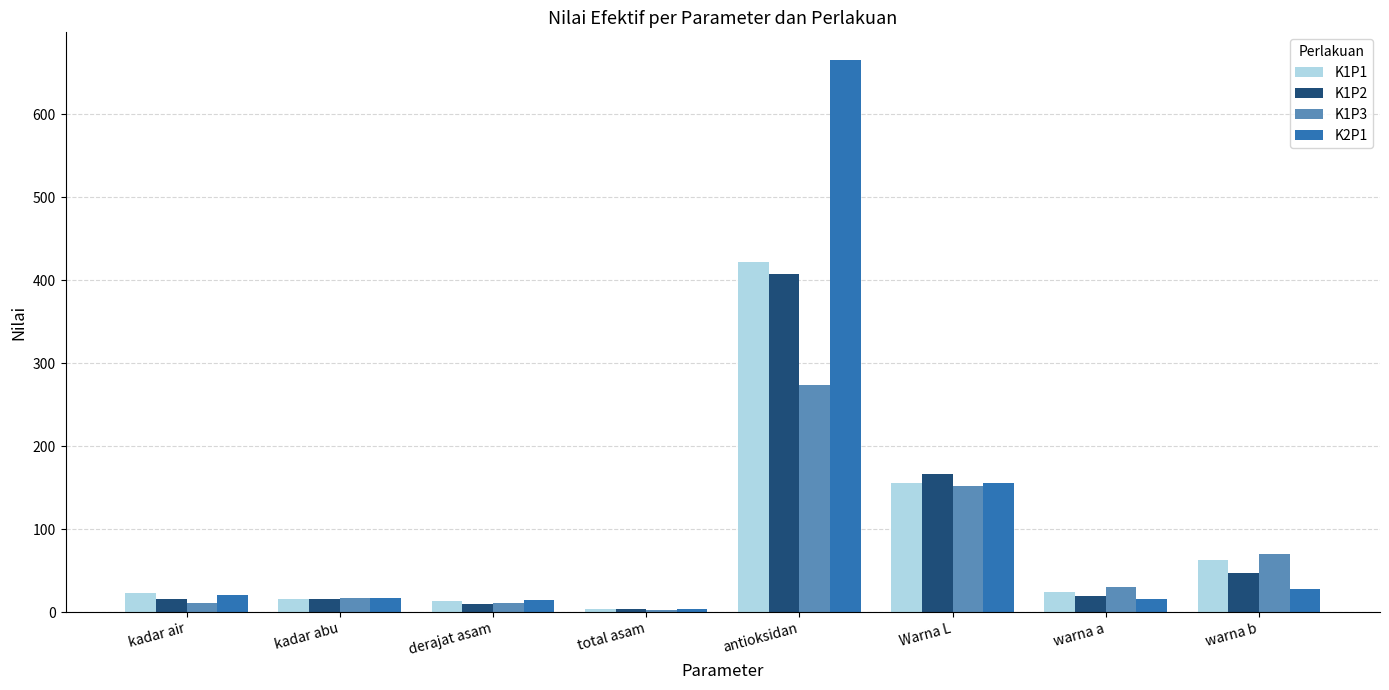

At which label does K1P2 first exceed 19?

antioksidan